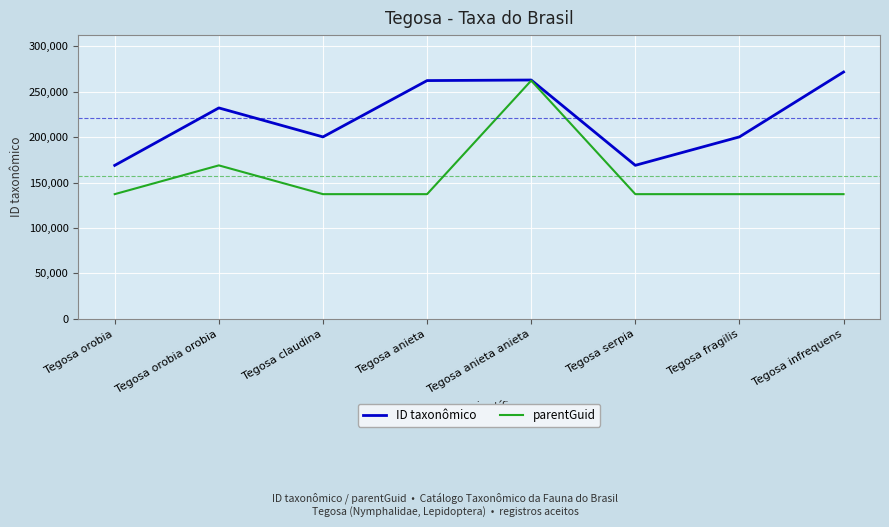

What is the spread (max minus min) of values at Tegosa claudina?

63038